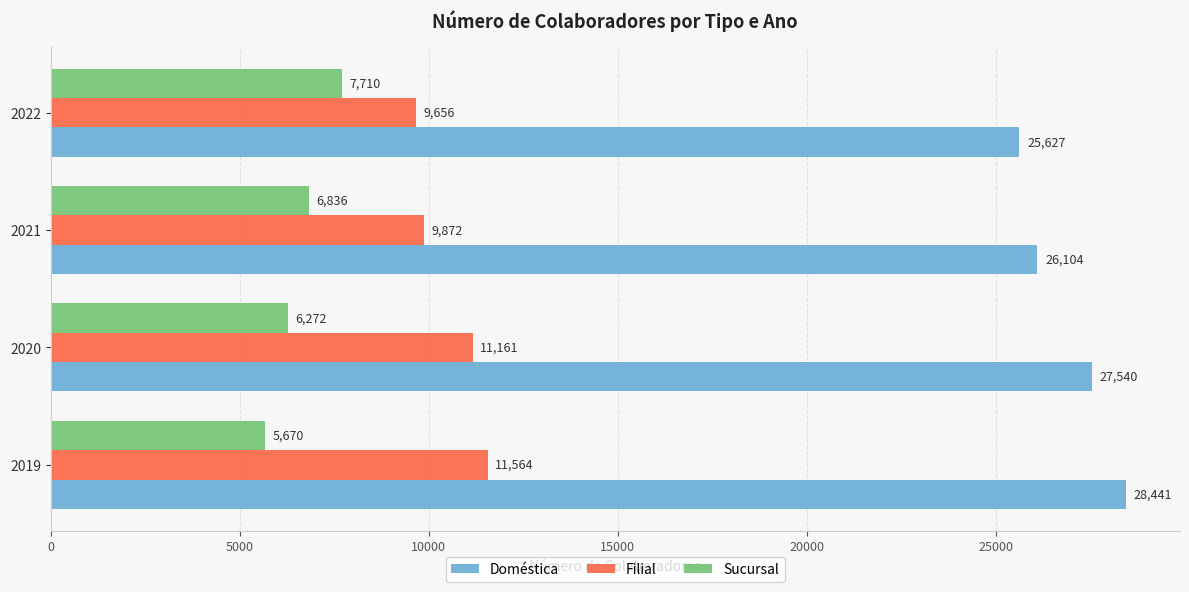

What is the difference between the highest and lowest values at 2020?

21268